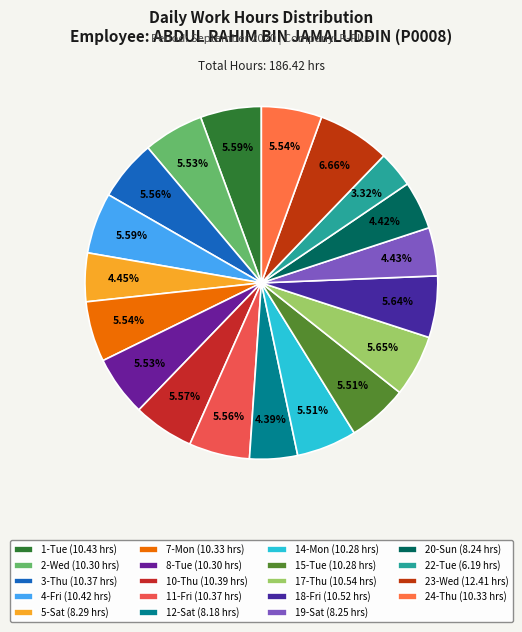

Count the number of slices in the pie.

19